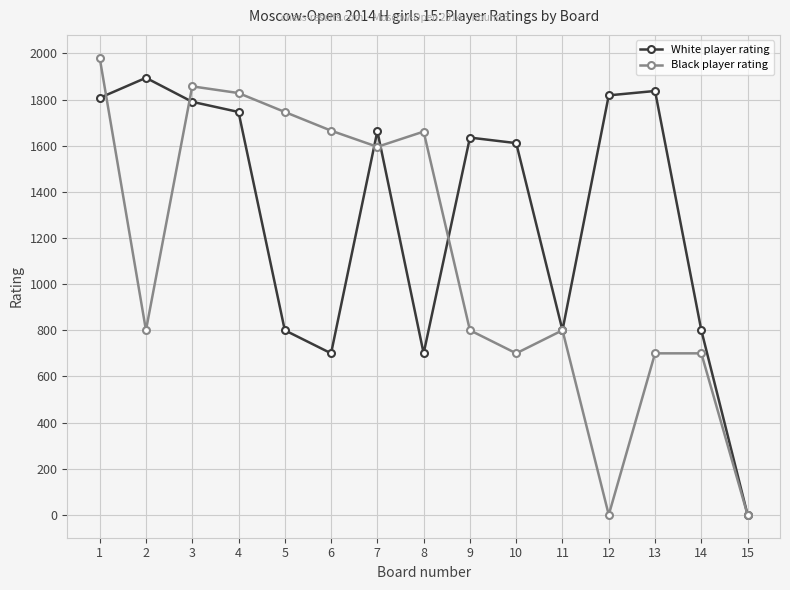

Which series has the largest total across all categories?

White player rating